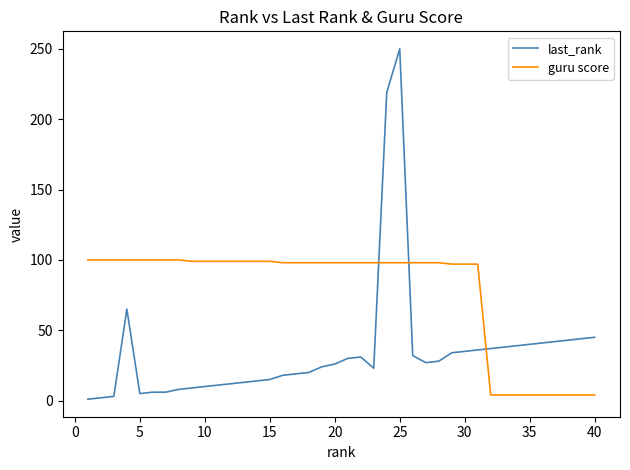

True or false: last_rank has more than 1 points higher than both neighbors.

True